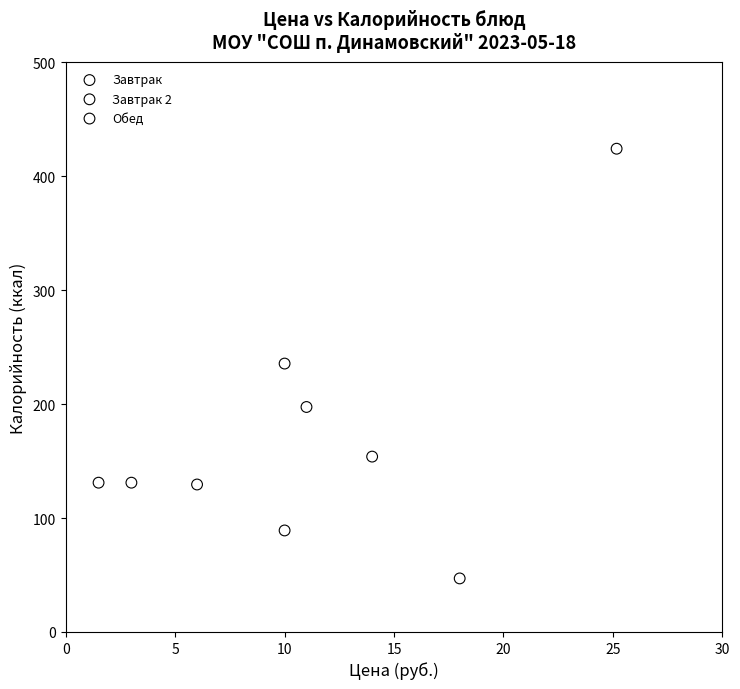

Which series reaches the minimum Y coordinate?

Завтрак 2